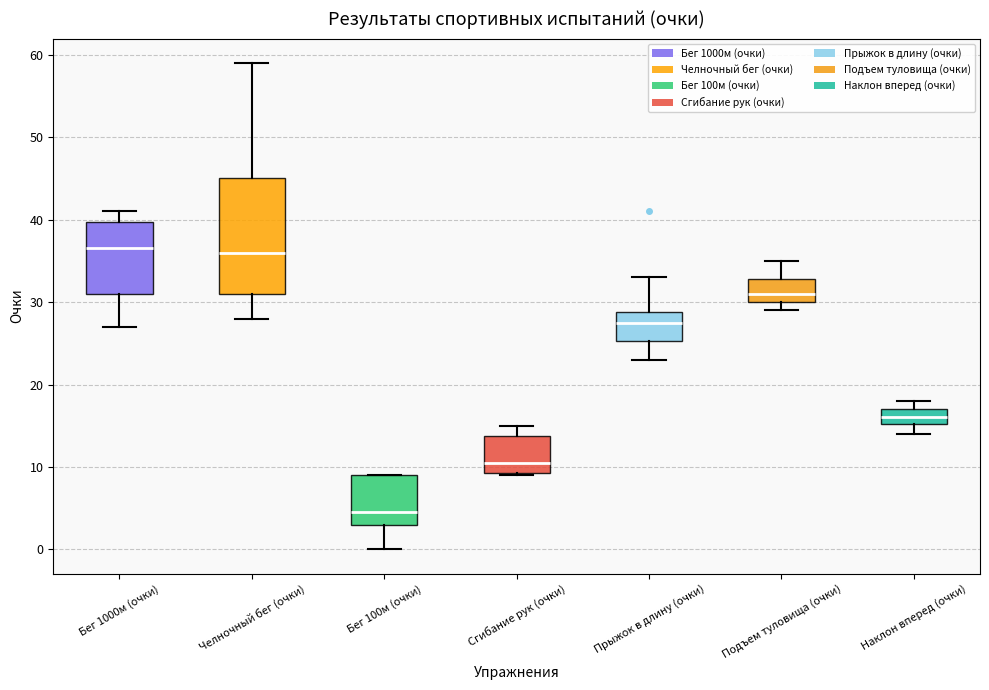

Comparing the boxes themselves (not the whiskers), which one is the tallest?

Челночный бег (очки)